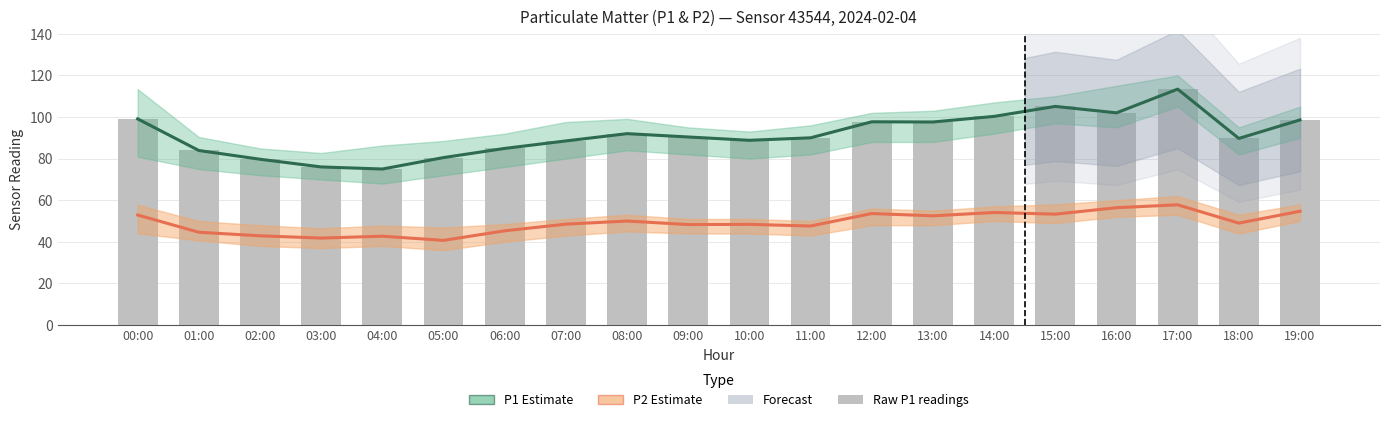

What is the average value of the Raw P1 series?

91.7